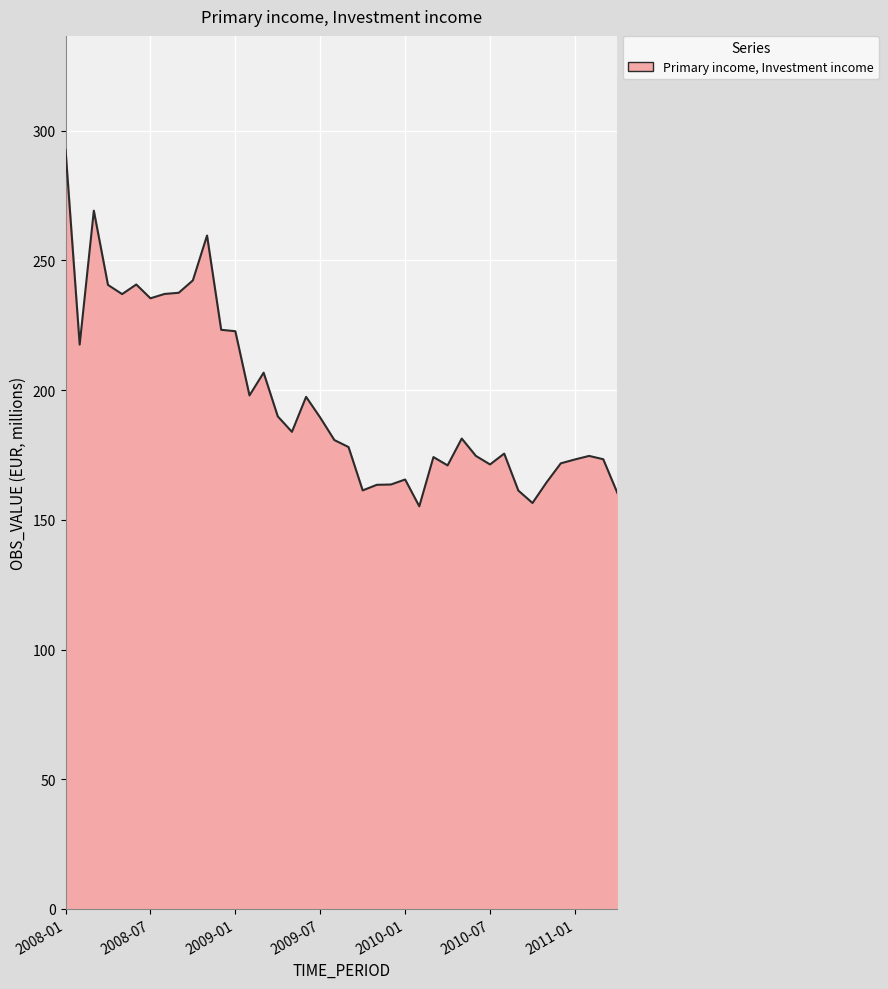

What is the difference between the maximum and minimum values?

137.4